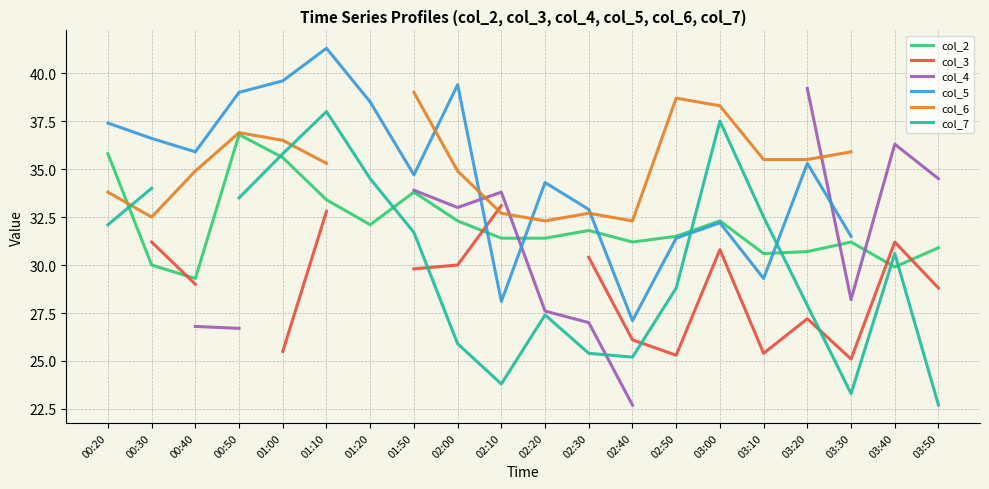

Is it true that col_2 equals 14.3 at 02:10?

False